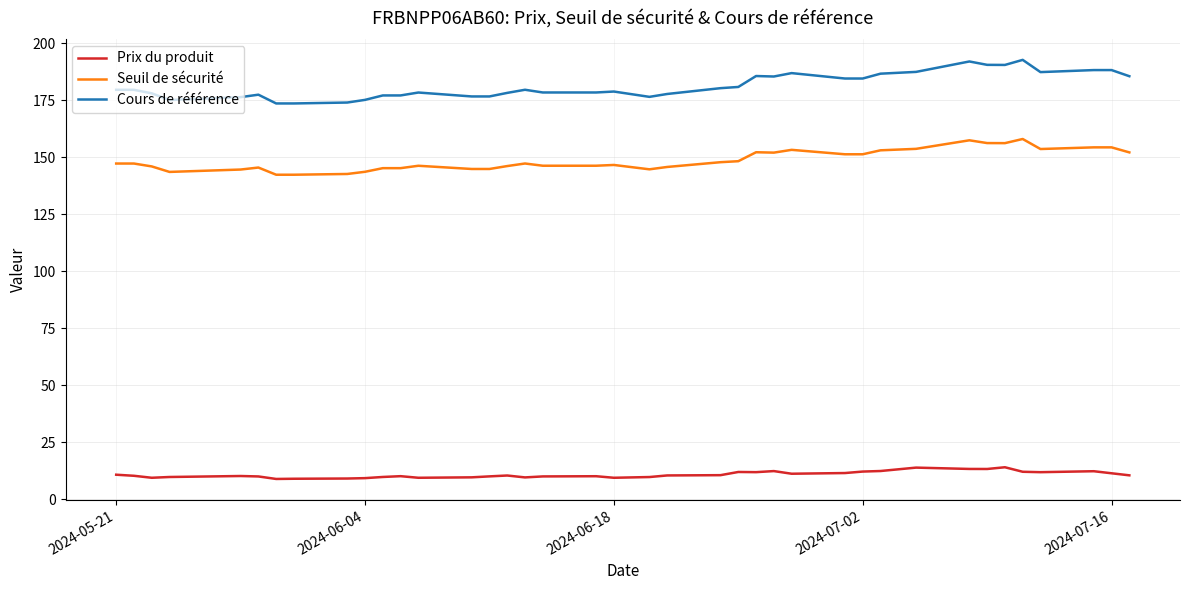

Rank the series by their average value, from highest to lowest.

Cours de référence, Seuil de sécurité, Prix du produit